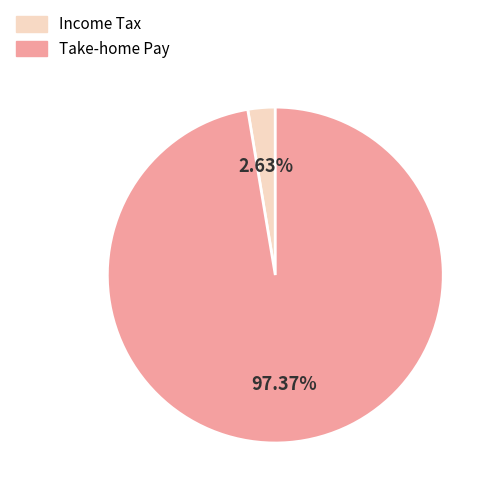

Does any single category account for the majority?

Yes